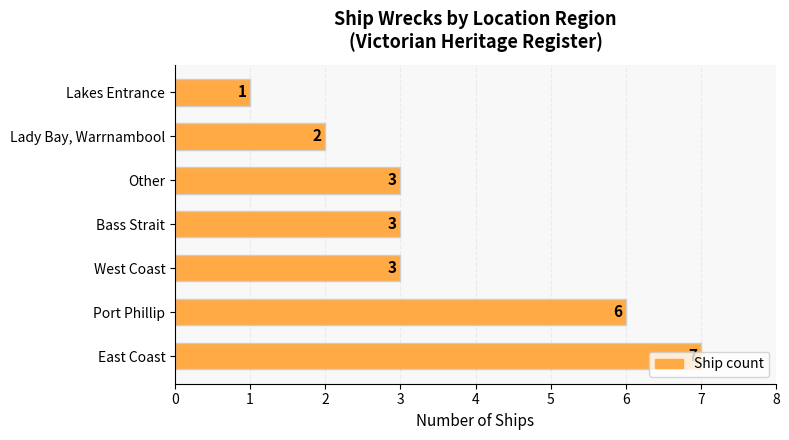

Are the bars horizontal?

Yes